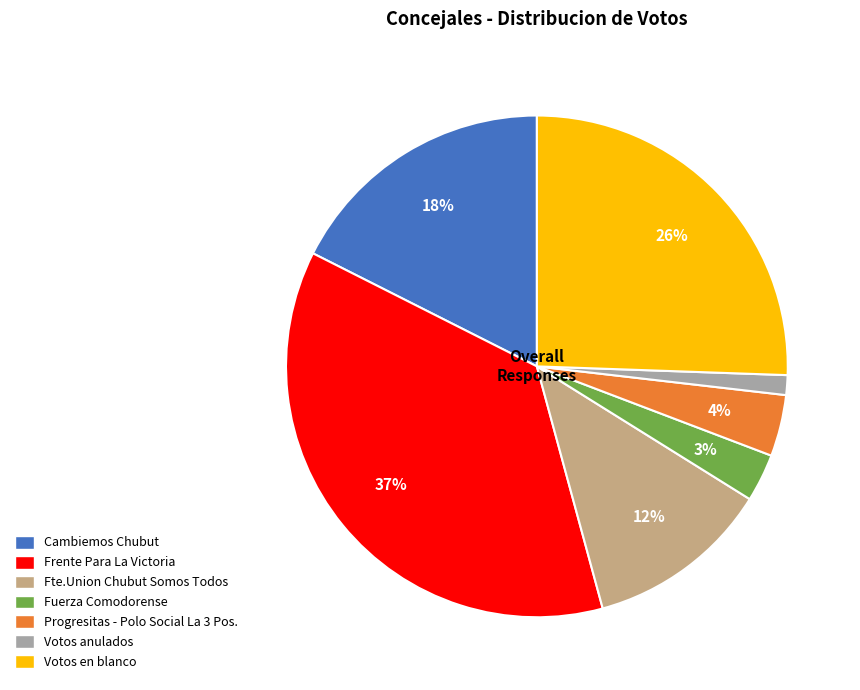

What is the ratio of the value at Frente Para La Victoria to the value at Cambiemos Chubut?

2.1